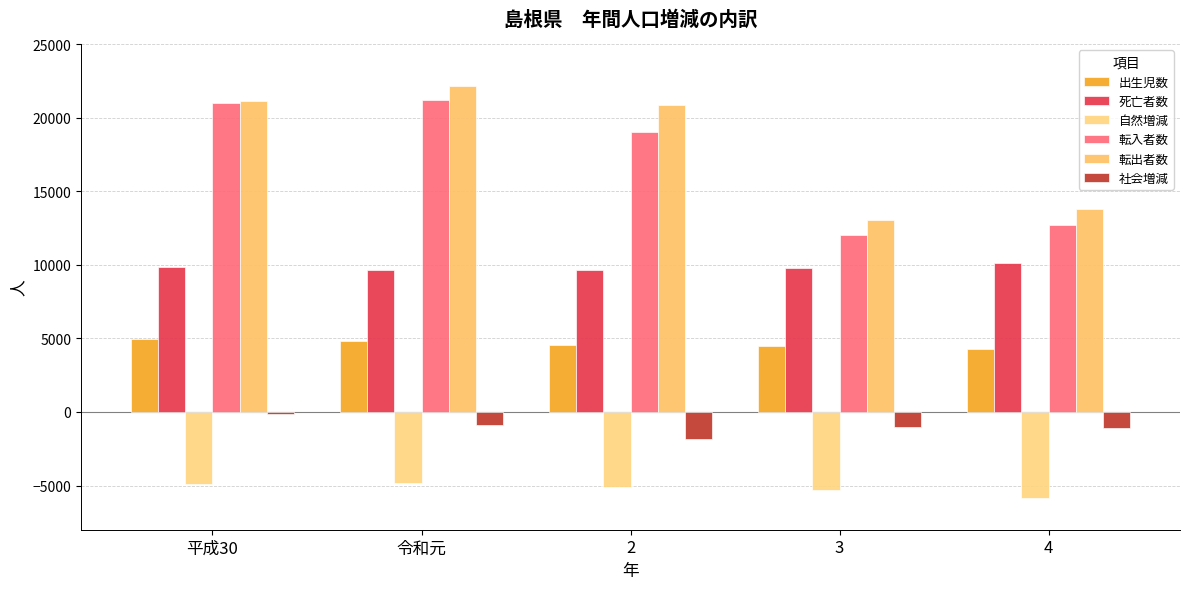

Count the number of categories in the chart.

5